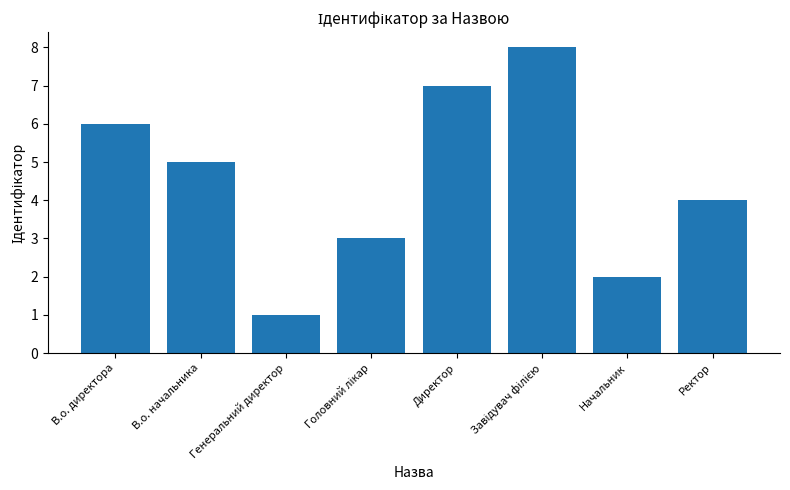

The chart shows a value of 1 at Генеральний директор. True or false?

True